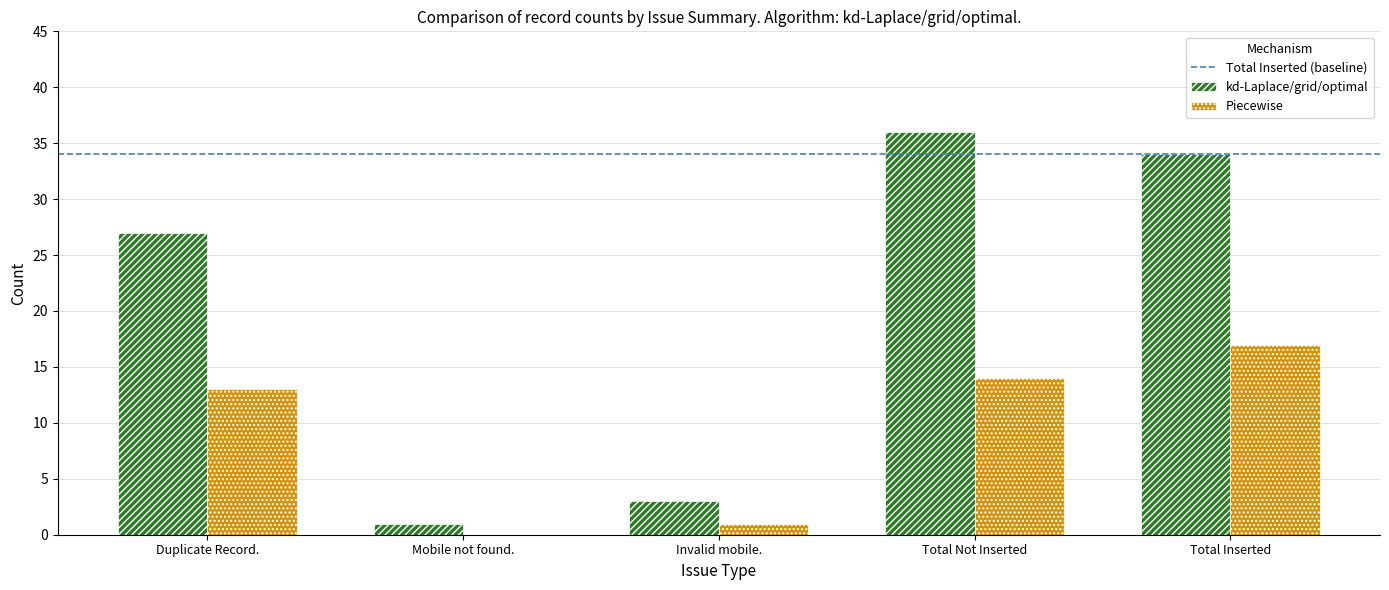

Reading right to left, what are all the values shown in this chart?

kd-Laplace/grid/optimal: Total Inserted=34	Total Not Inserted=36	Invalid mobile.=3	Mobile not found.=1	Duplicate Record.=27
Piecewise: Total Inserted=17	Total Not Inserted=14	Invalid mobile.=1	Mobile not found.=0	Duplicate Record.=13